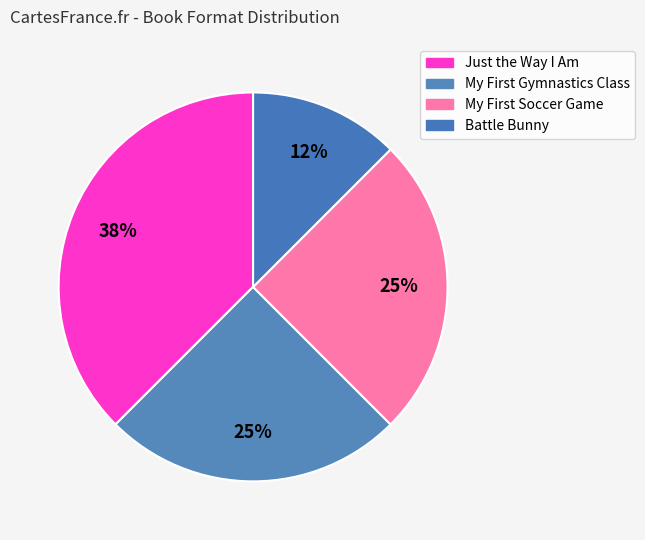

How many slices are in this pie chart?

4